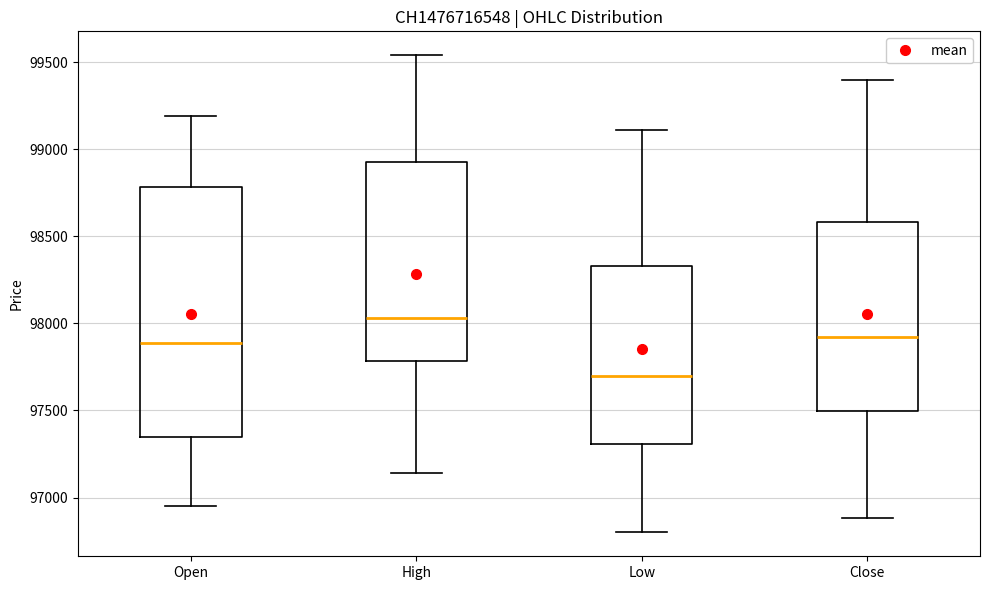

Which box's median line is the highest?

High